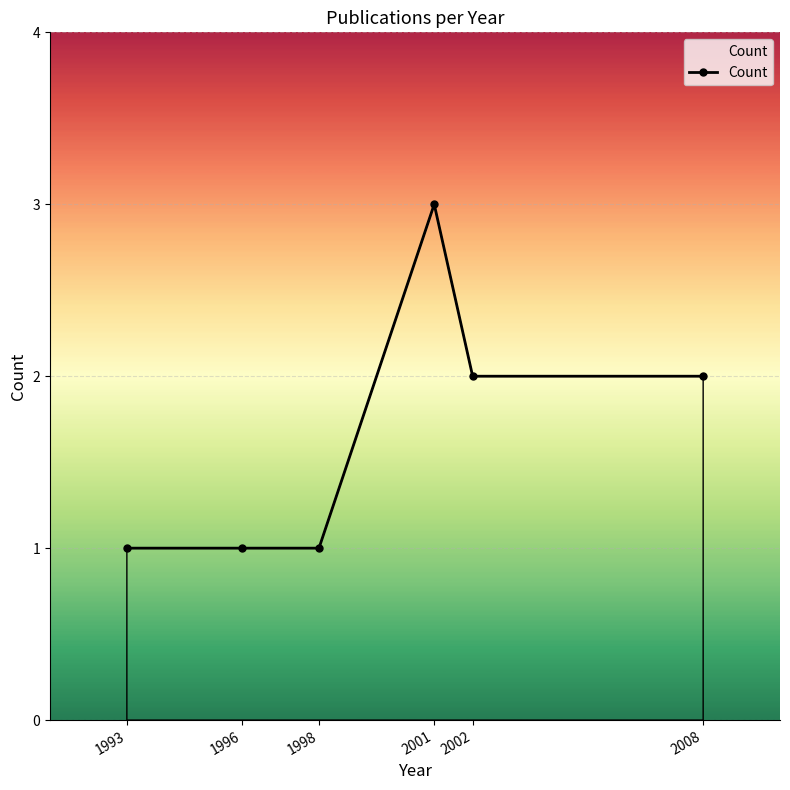

Reading right to left, transcribe all the data shown in this chart.

2	2	3	1	1	1